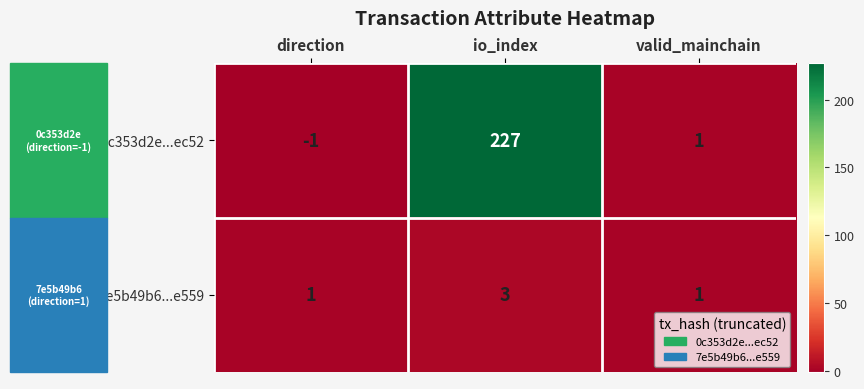

The 7e5b49b6...e559 series shows 0 at valid_mainchain. True or false?

False